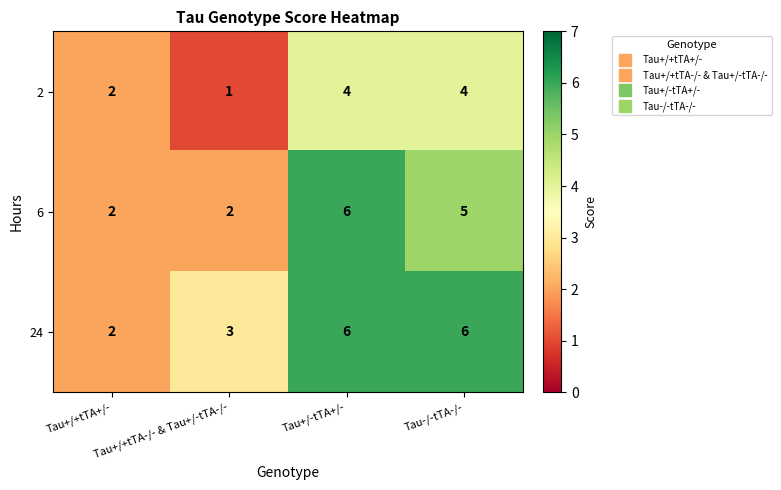

What value does the 24 series have at Tau+/+tTA-/- & Tau+/-tTA-/-?

3